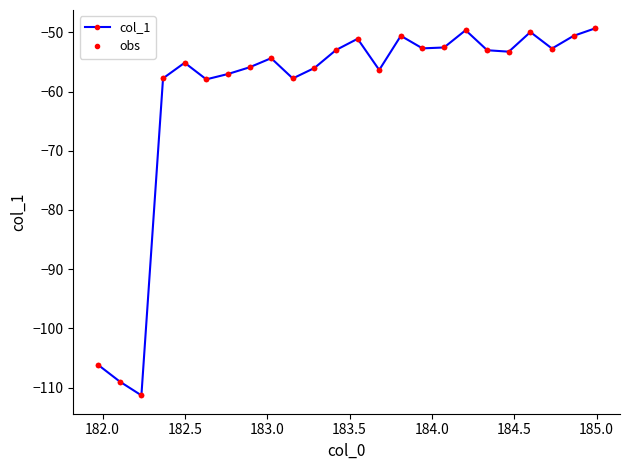

Is this an area chart (filled region under the line)?

No